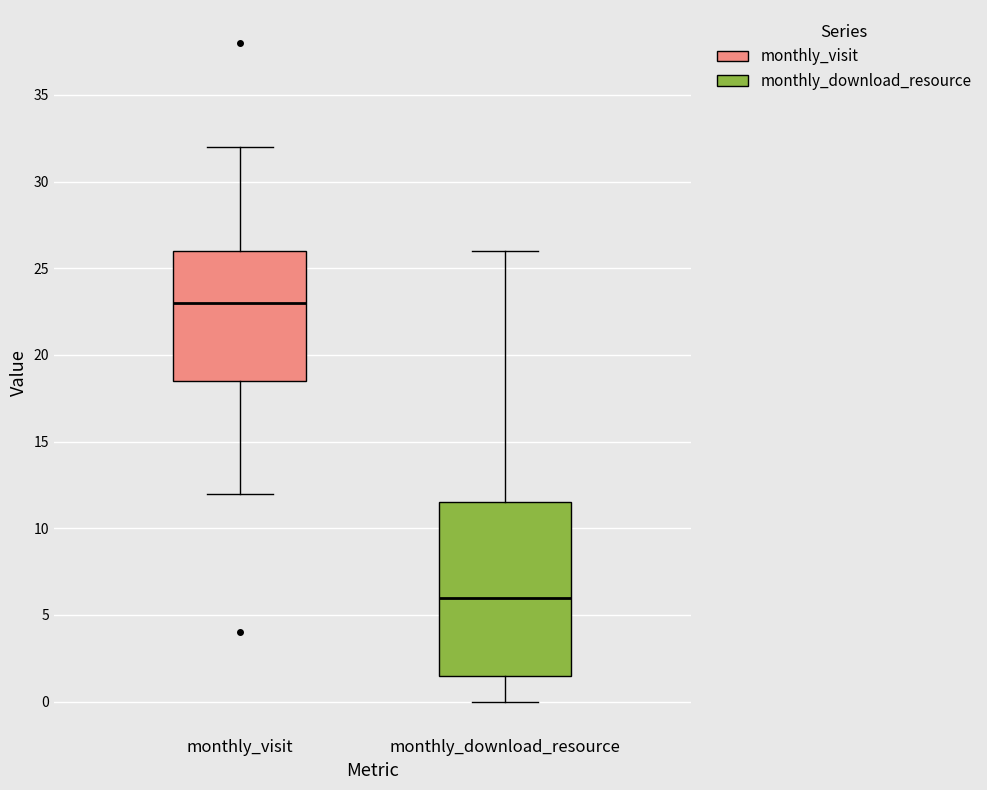

Where does the upper whisker of the box for monthly_visit end on the y-axis? The values are not printed on the chart, so give them approximately, as read against the axis.

32.0